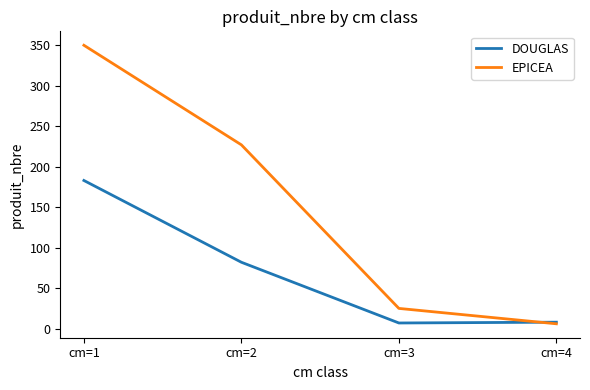

At which label is EPICEA closest to 178?

cm=2